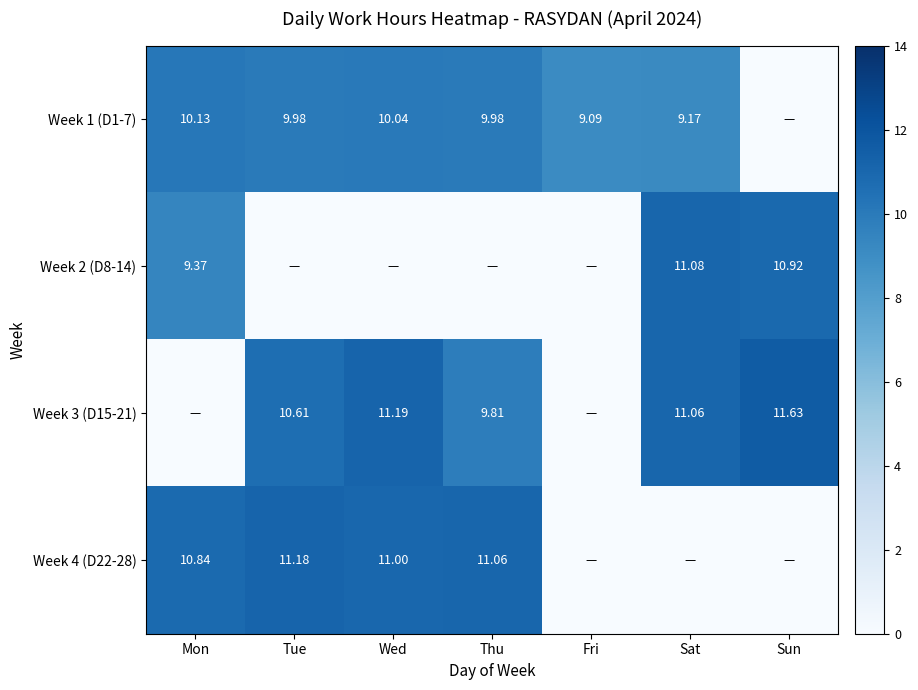

Is the value of Week 2 (D8-14) at Sat greater than the value of Week 3 (D15-21) at Tue?

Yes